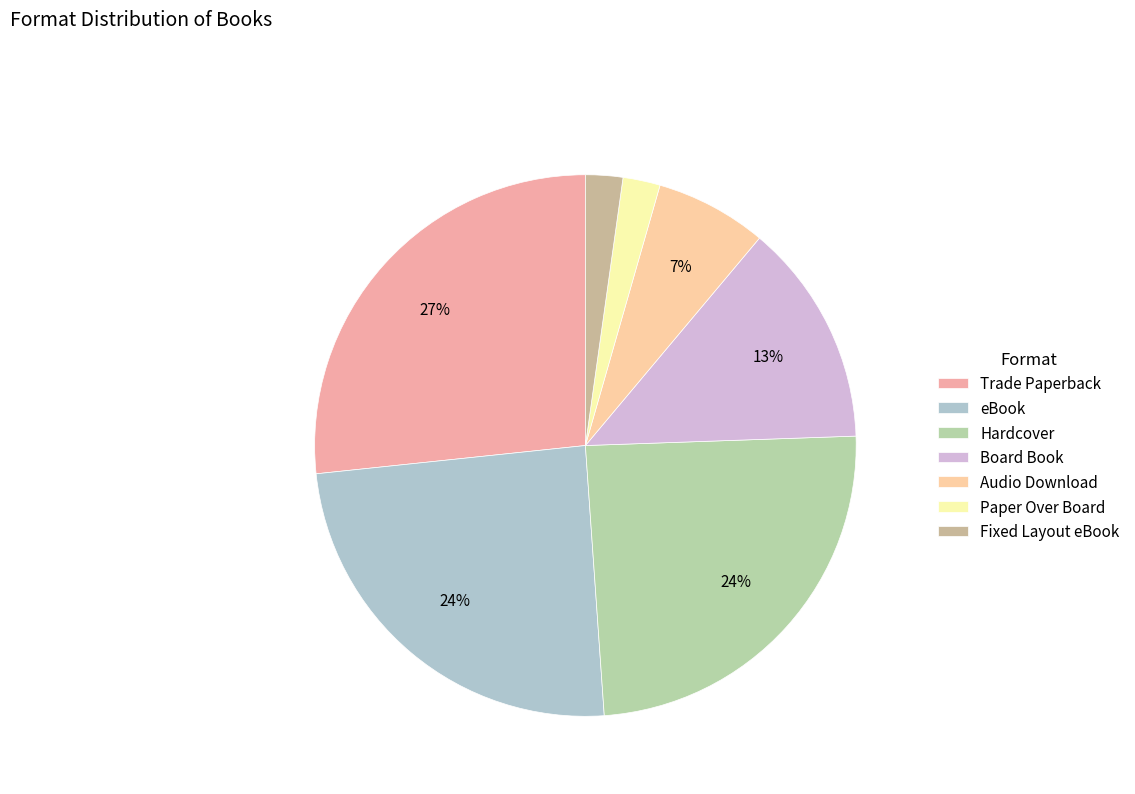

Does any single category account for the majority?

No